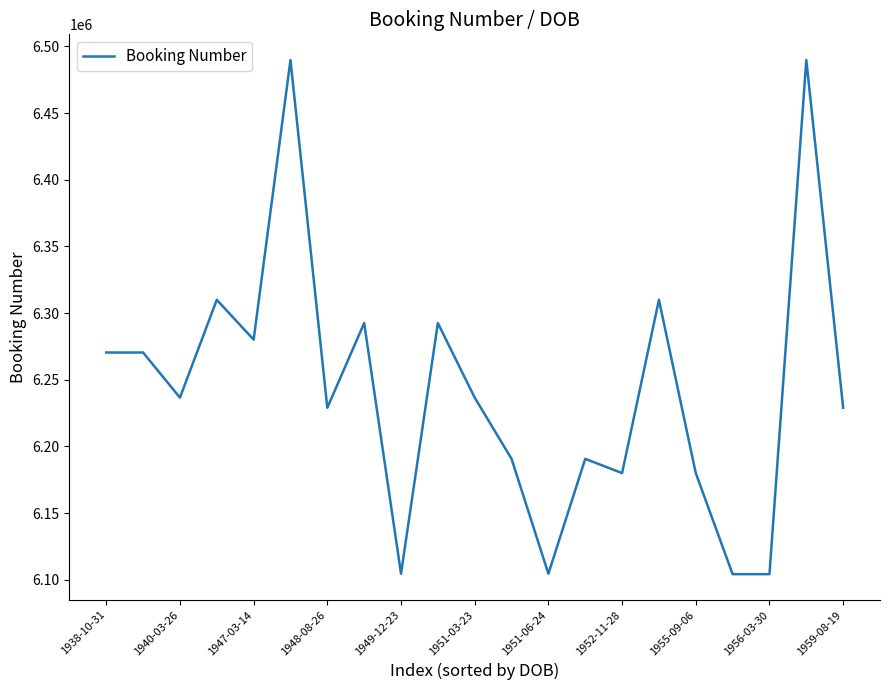

What is the difference between the maximum and minimum values?

385455